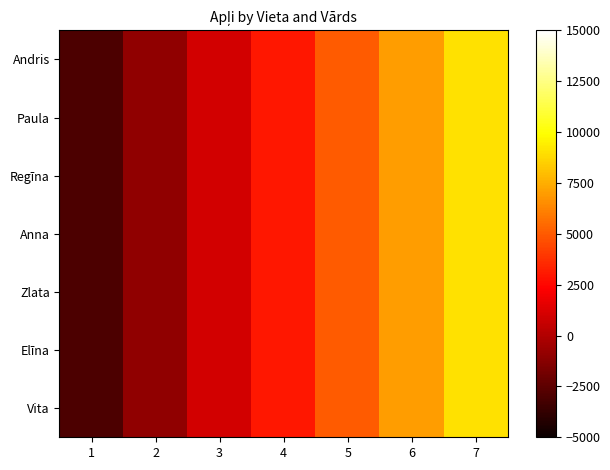

What is the minimum value shown in the chart?

-3000